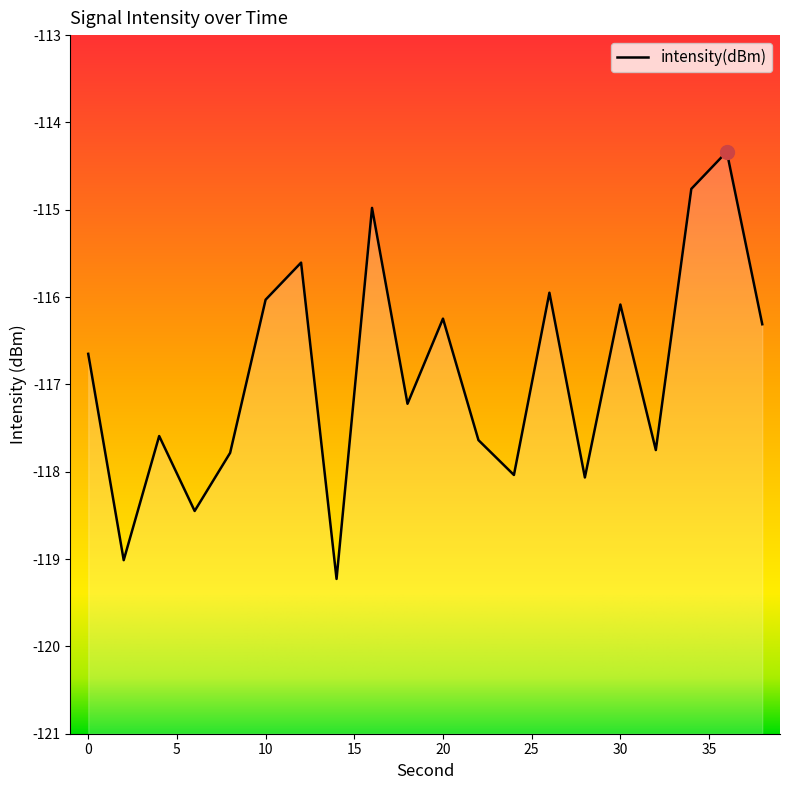

Does the chart have visible grid lines?

No